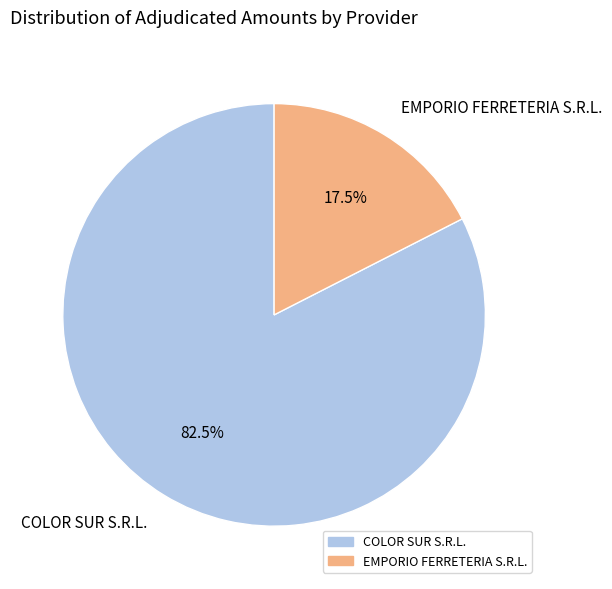

Rank the categories by value from highest to lowest.

COLOR SUR S.R.L., EMPORIO FERRETERIA S.R.L.